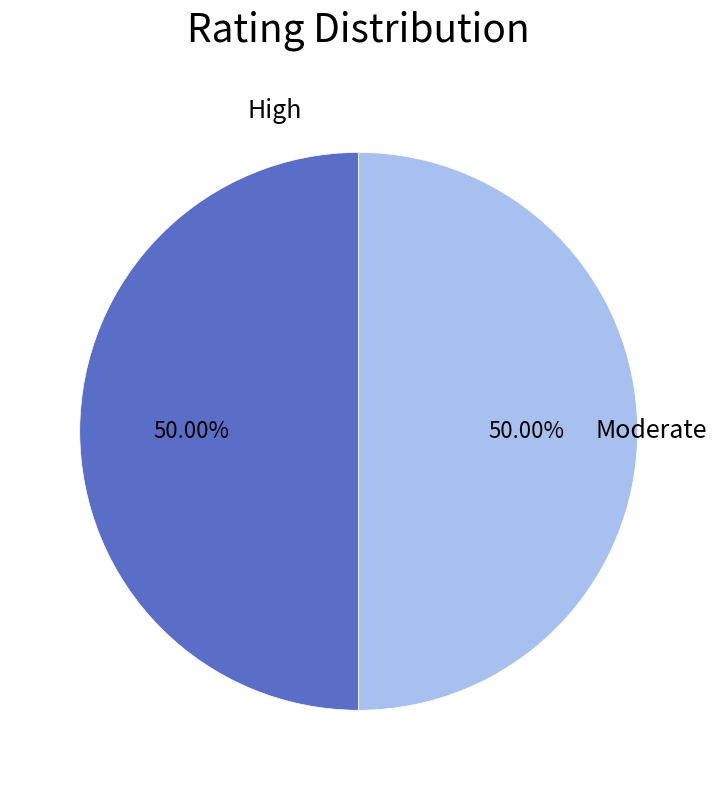

How many segments does this pie chart have?

2